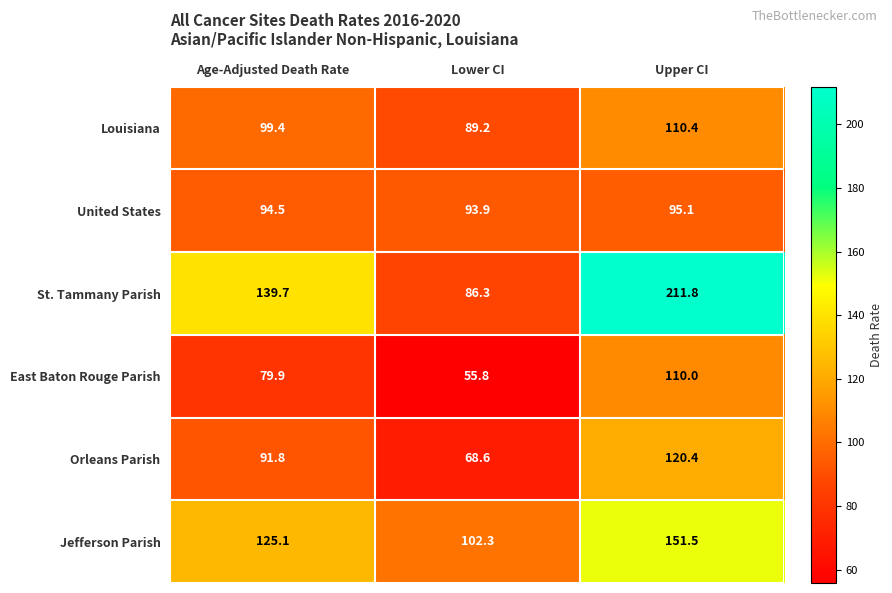

What is the average value of the Louisiana series?

99.7